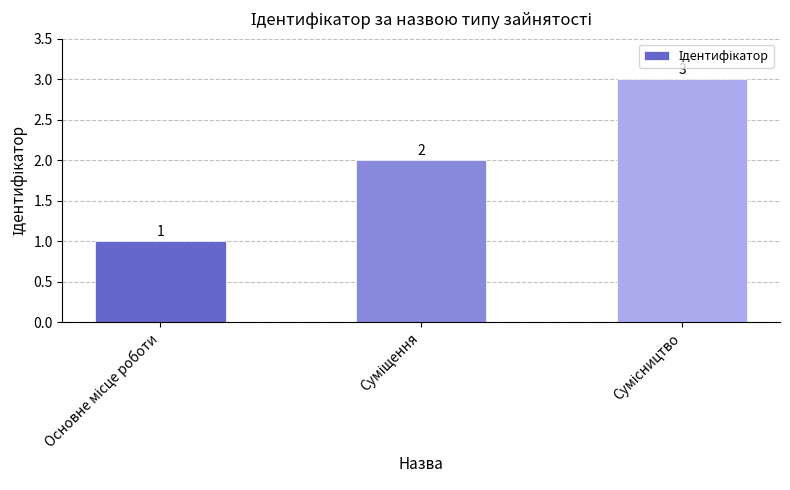

What is the sum of all values?

6